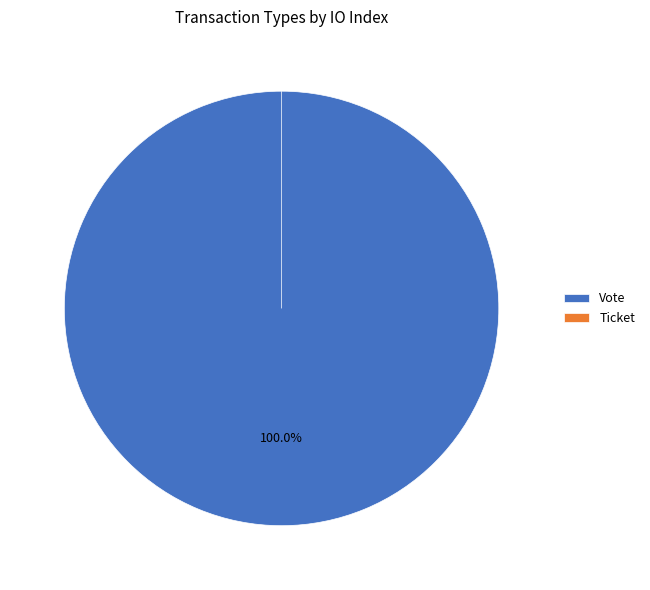

What is the change in value from Vote to Ticket?

-1